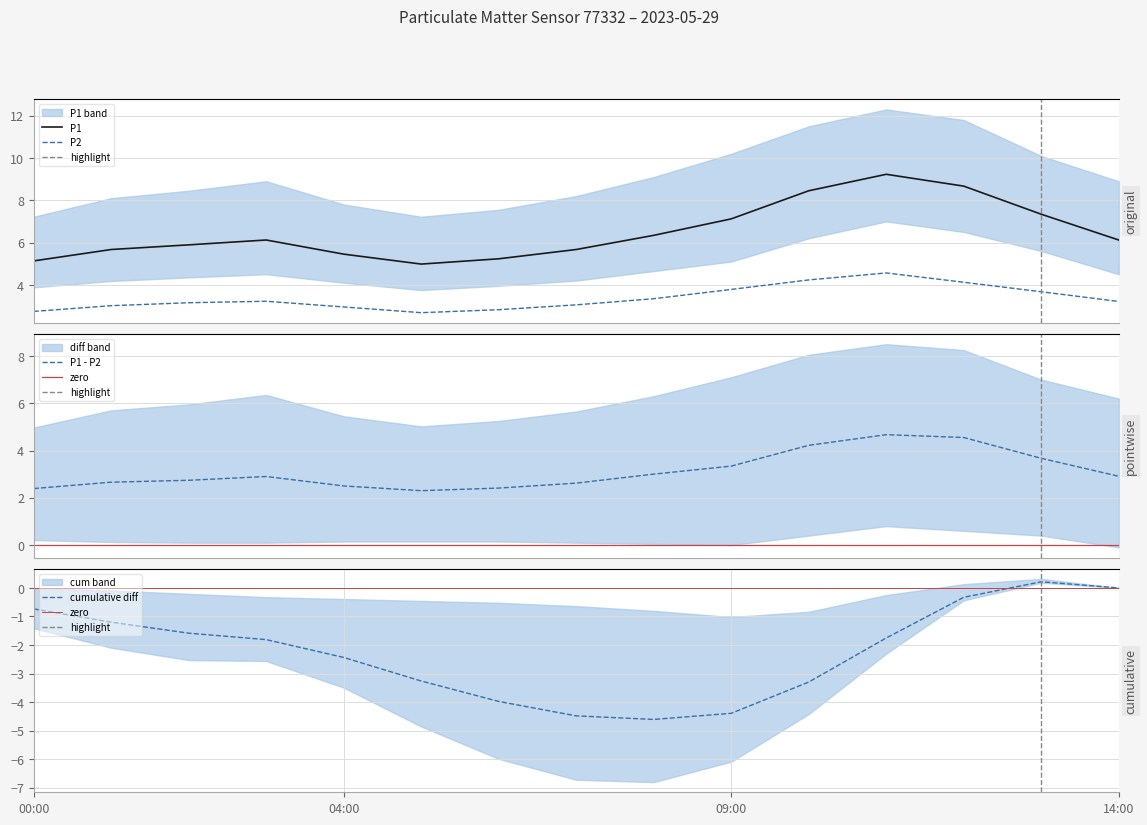

True or false: P2 and P1 intersect in this chart.

False